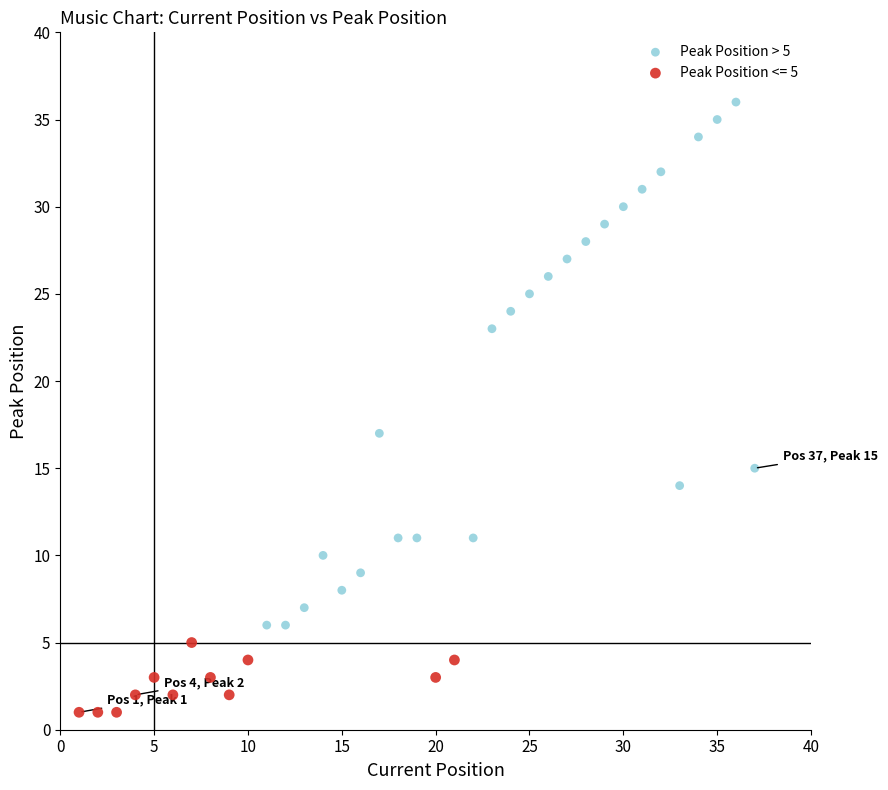

Which series has the widest spread of Y values?

Peak Position > 5